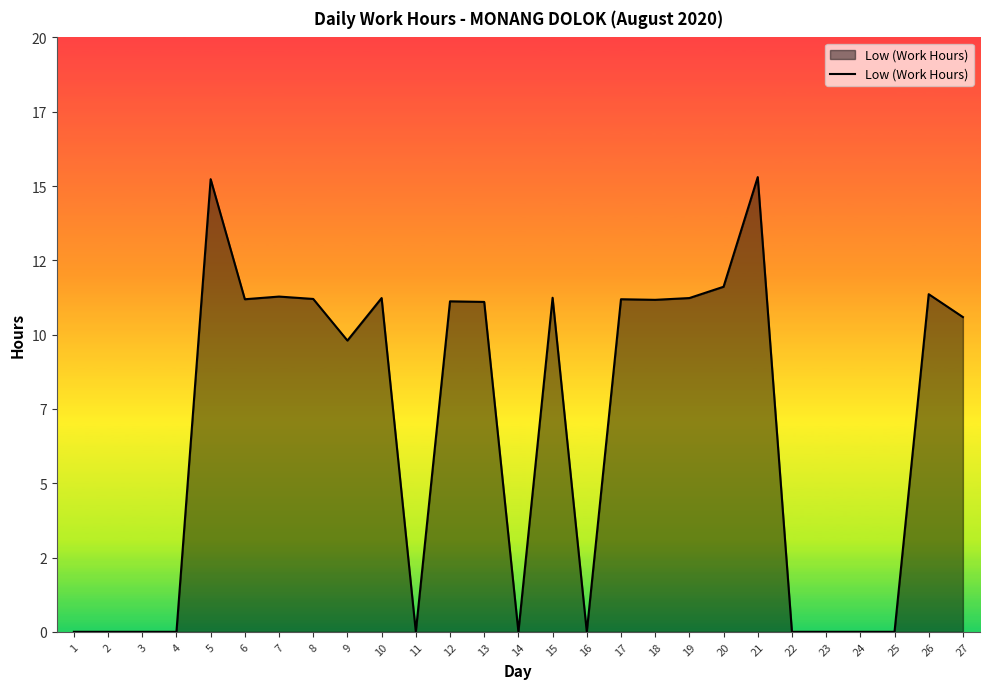

How many points are lower than both their immediate neighbors (excluding endpoints)?

6